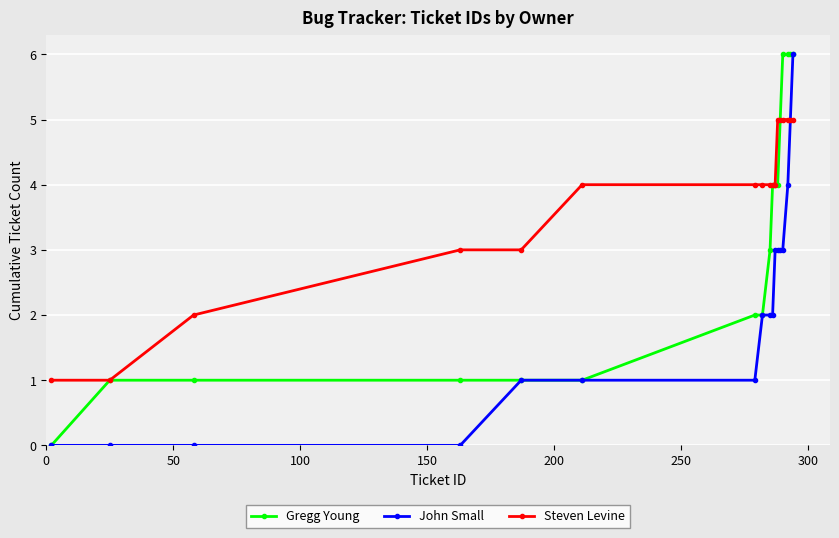

Is this an area chart (filled region under the line)?

No